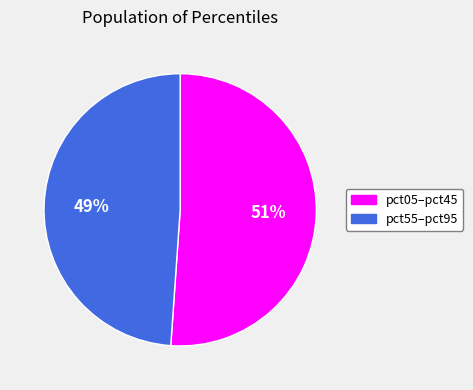

Is it true that pct55–pct95 is 49% of the pie?

True